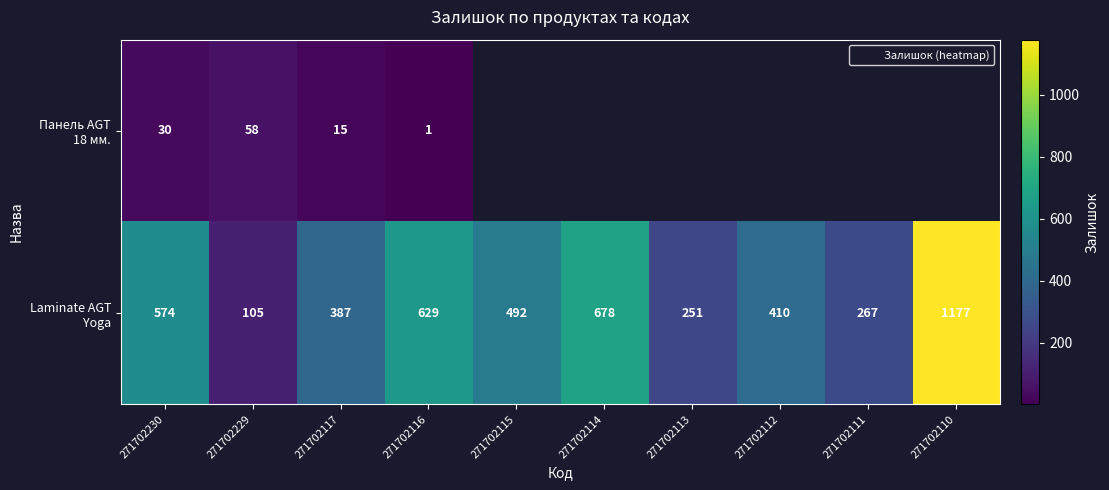

Where is Панель AGT 18 мм. nearest to the value 29?

271702230